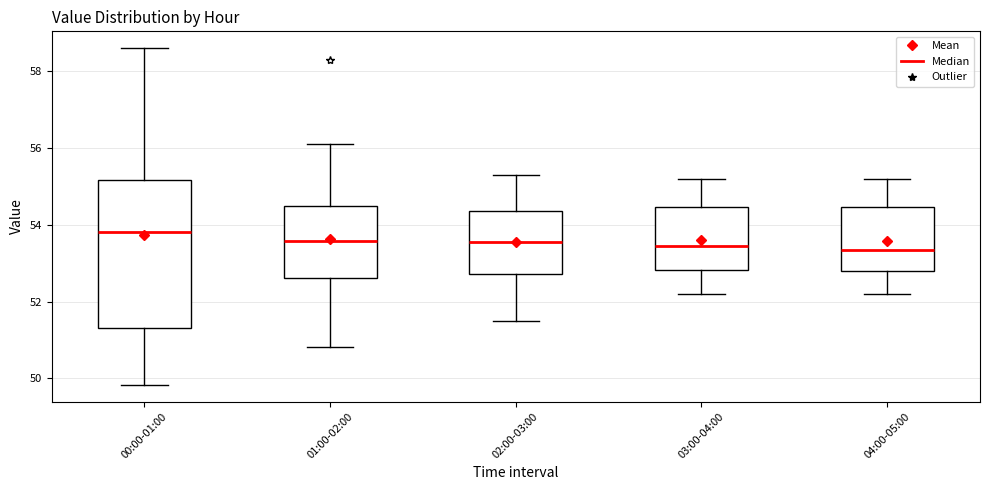

Reading left to right, read every box against the y-axis: the position of its median line, the range the box covers, and the ends of its whiskers. The values are not printed on the chart, so give them approximately, as read against the axis.

00:00-01:00: median 53.8, box 51.4 to 55.2, whiskers 49.8 to 58.6
01:00-02:00: median 53.6, box 52.6 to 54.4, whiskers 50.8 to 56.2
02:00-03:00: median 53.6, box 52.8 to 54.4, whiskers 51.6 to 55.4
03:00-04:00: median 53.4, box 52.8 to 54.4, whiskers 52.2 to 55.2
04:00-05:00: median 53.4, box 52.8 to 54.4, whiskers 52.2 to 55.2